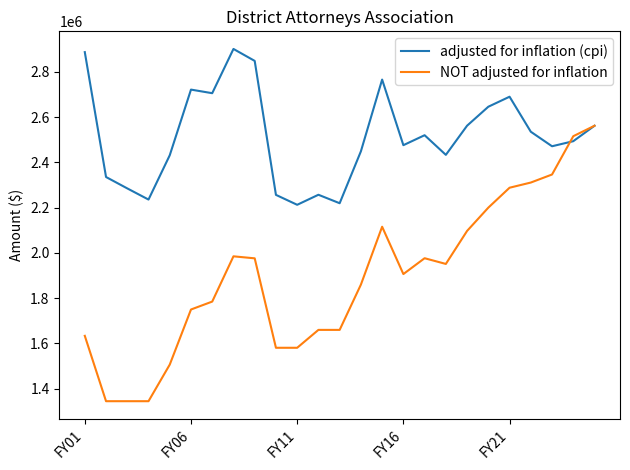

How many values in the adjusted for inflation (cpi) series are below 2493780?

12